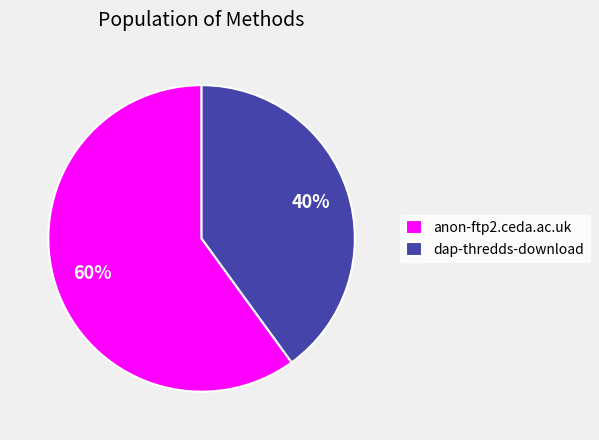

Does any single category account for the majority?

Yes